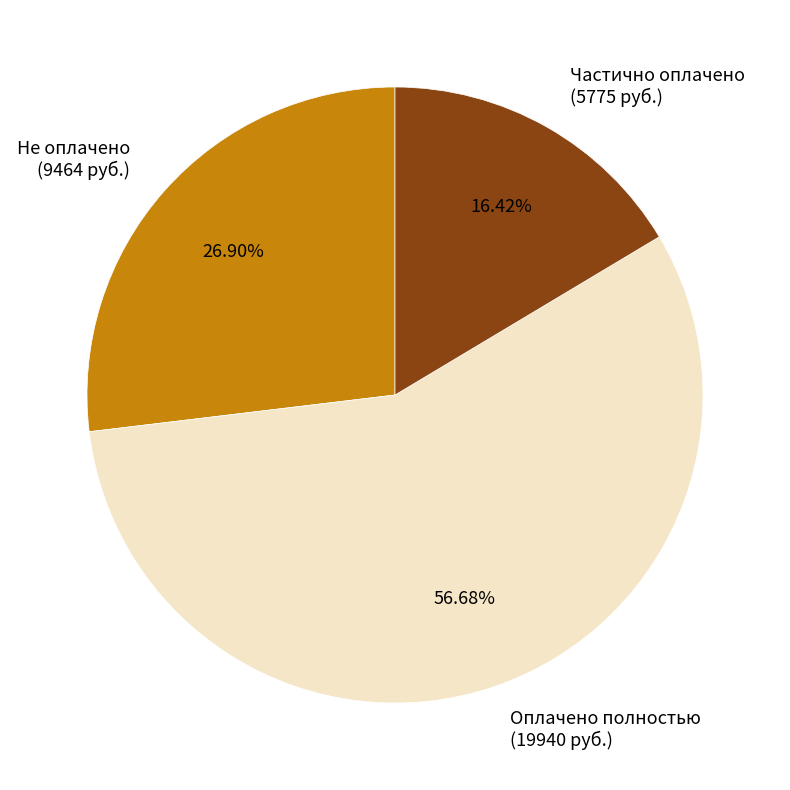

Does any single category account for the majority?

Yes